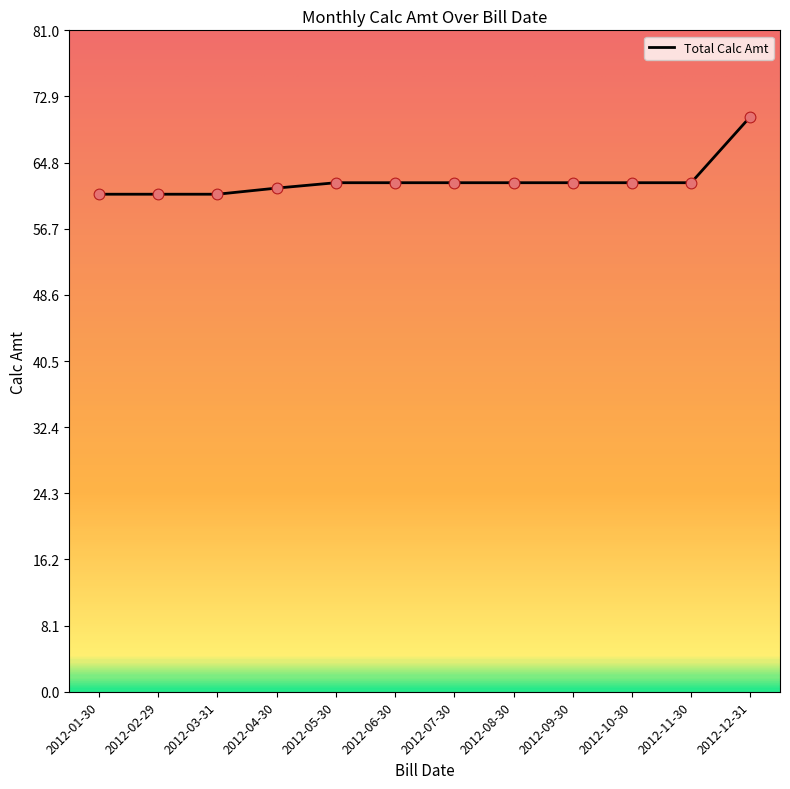

Approximately how many times larger is the value at 2012-01-30 compared to 2012-08-30?

1.0